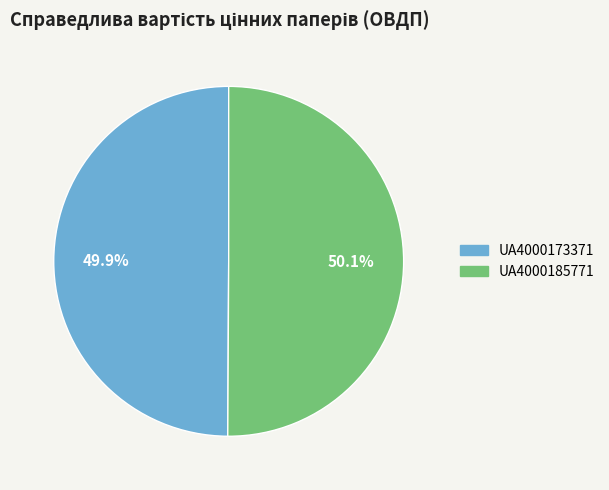

Is it true that UA4000173371 is 63% of the pie?

False